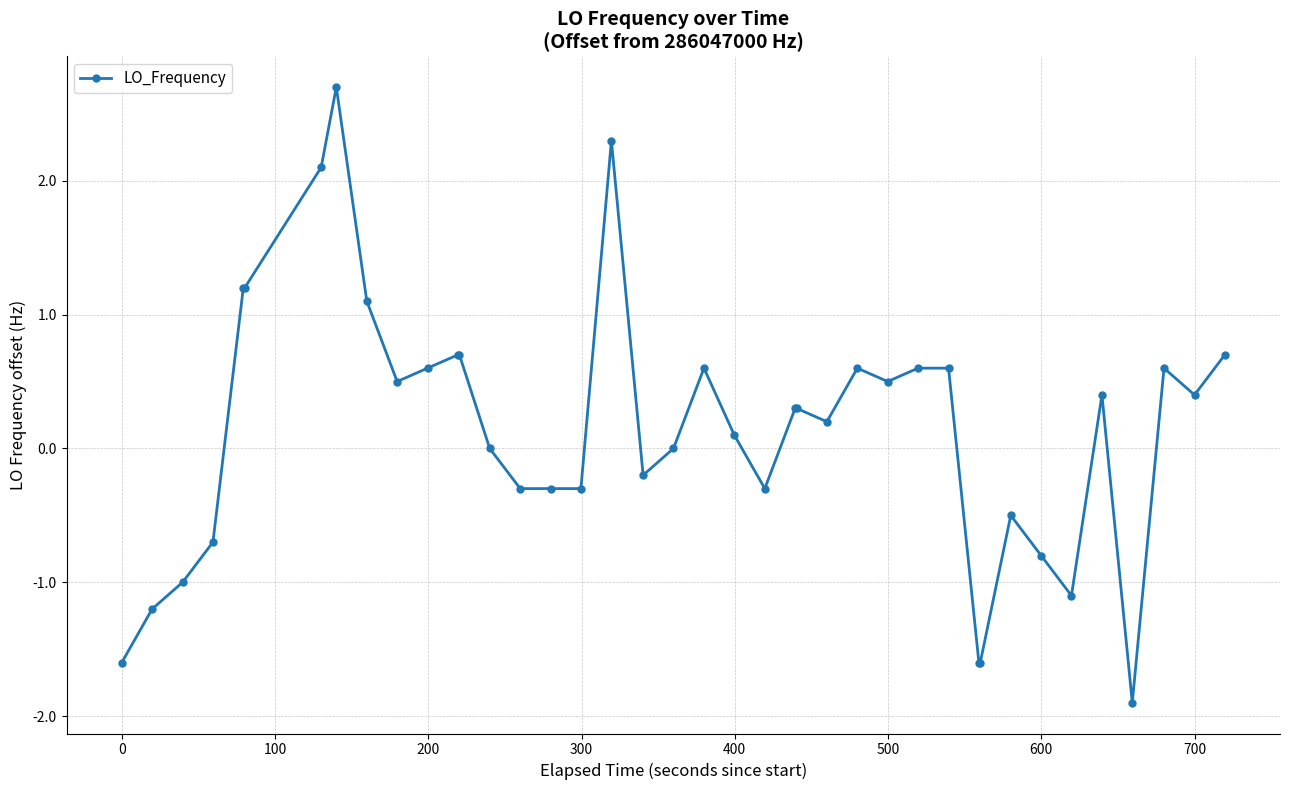

True or false: there are more than 1 points higher than both neighbors.

True